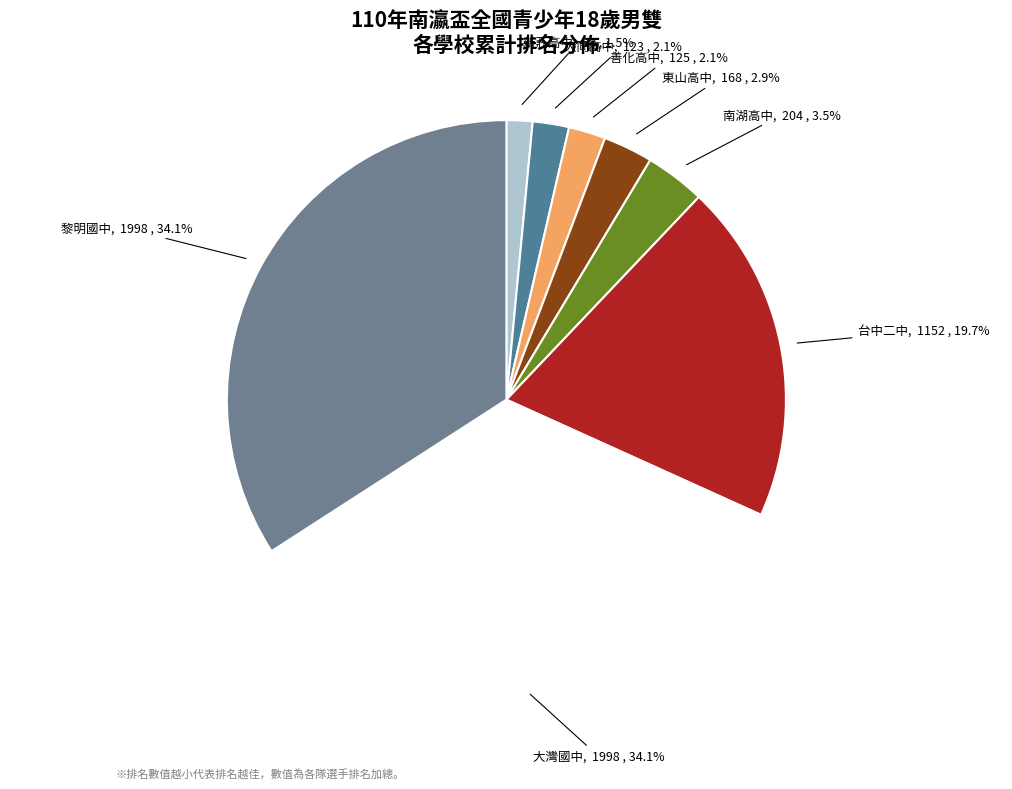

To the nearest percent, what is the difference between the largest and smallest slice percentages?

33%